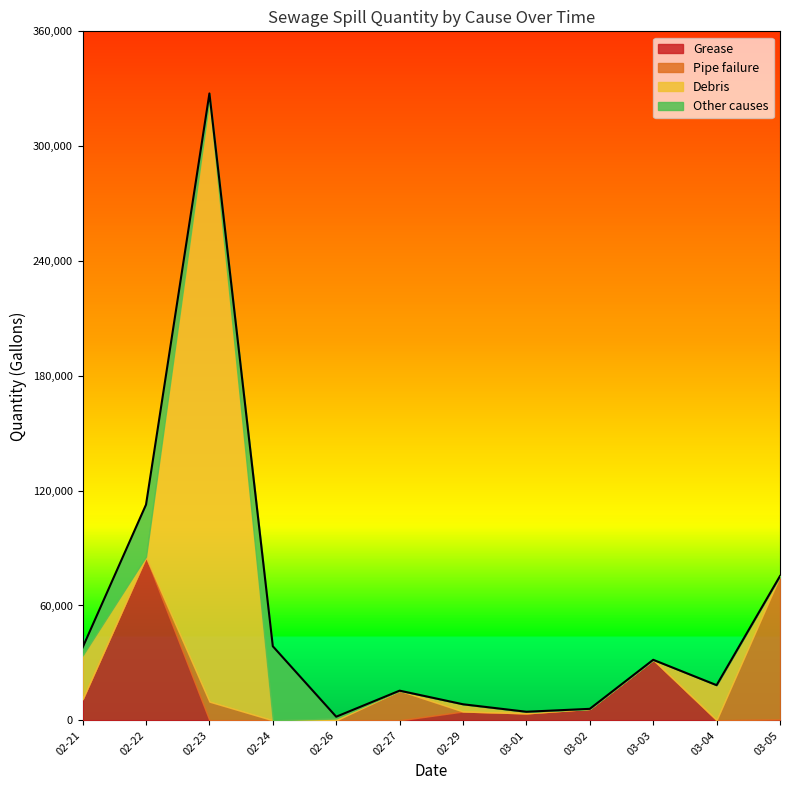

At which category is the sum across all series the highest?

02-23